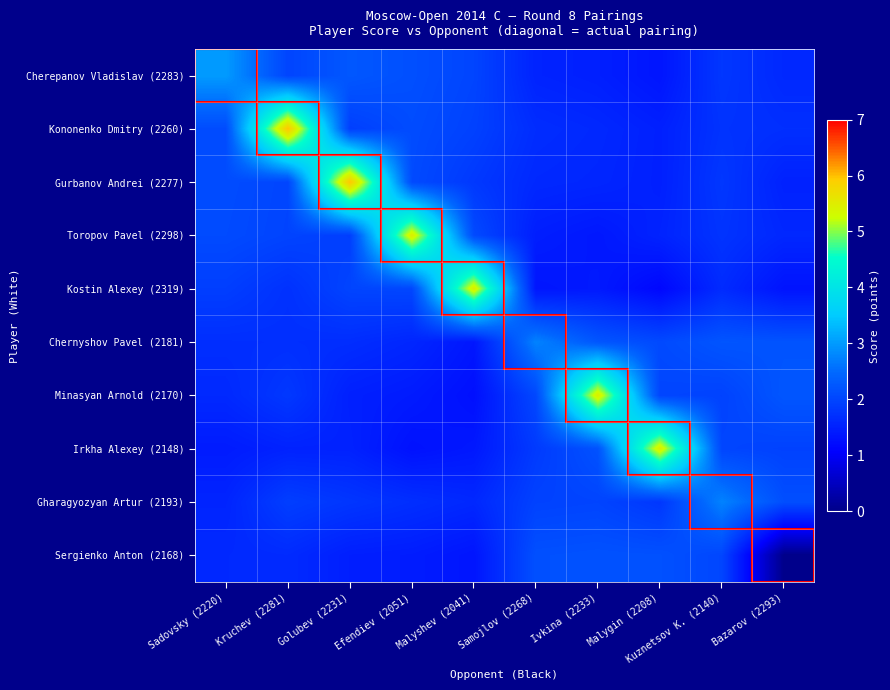

What is the greatest value displayed?

6.0